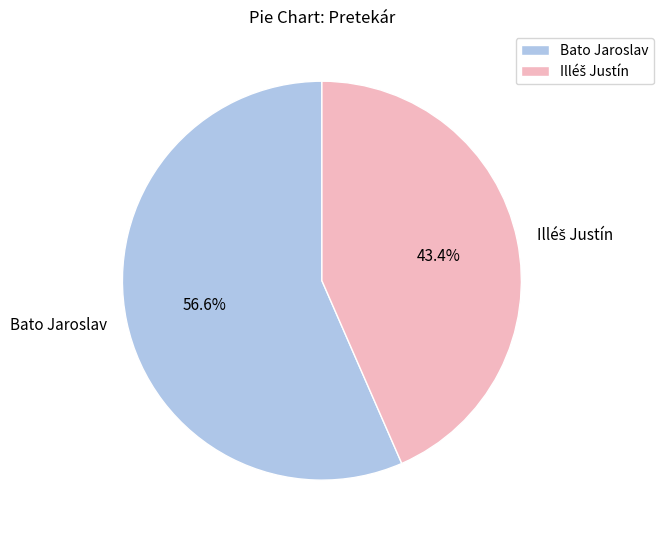

What is the largest slice in the pie chart?

Bato Jaroslav